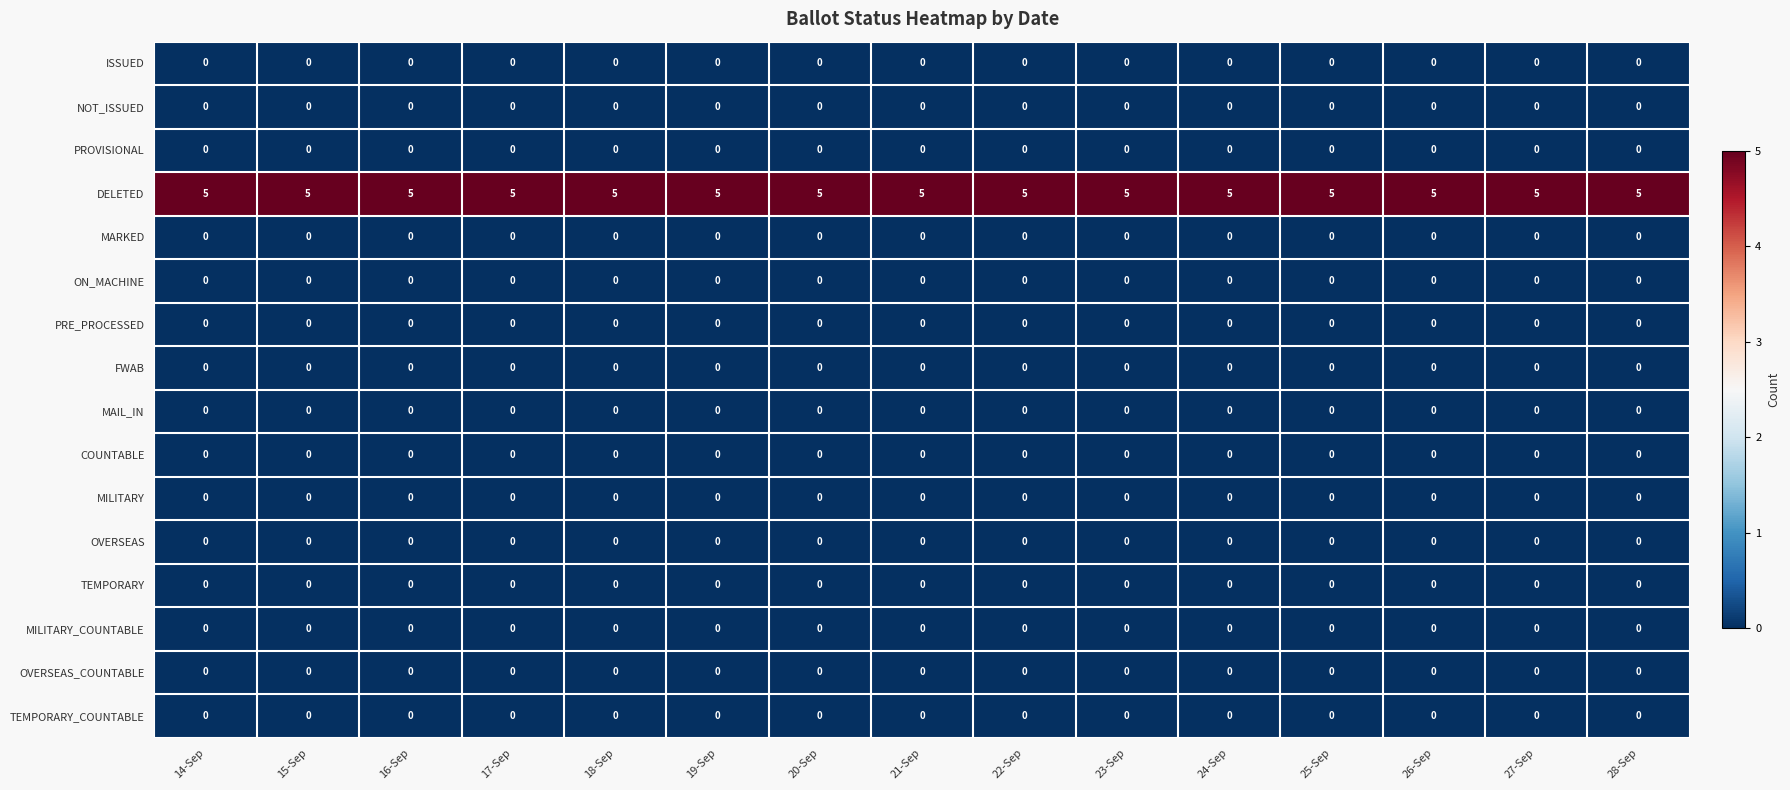

The TEMPORARY series shows 0 at 18-Sep. True or false?

True